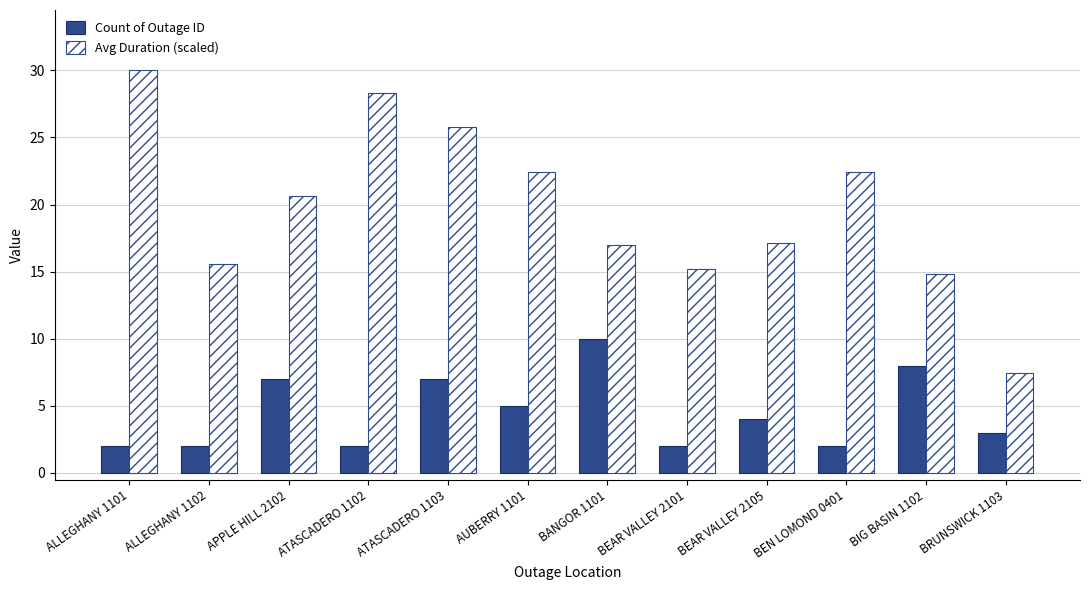

Which series has the widest spread of values?

Avg Duration (scaled)